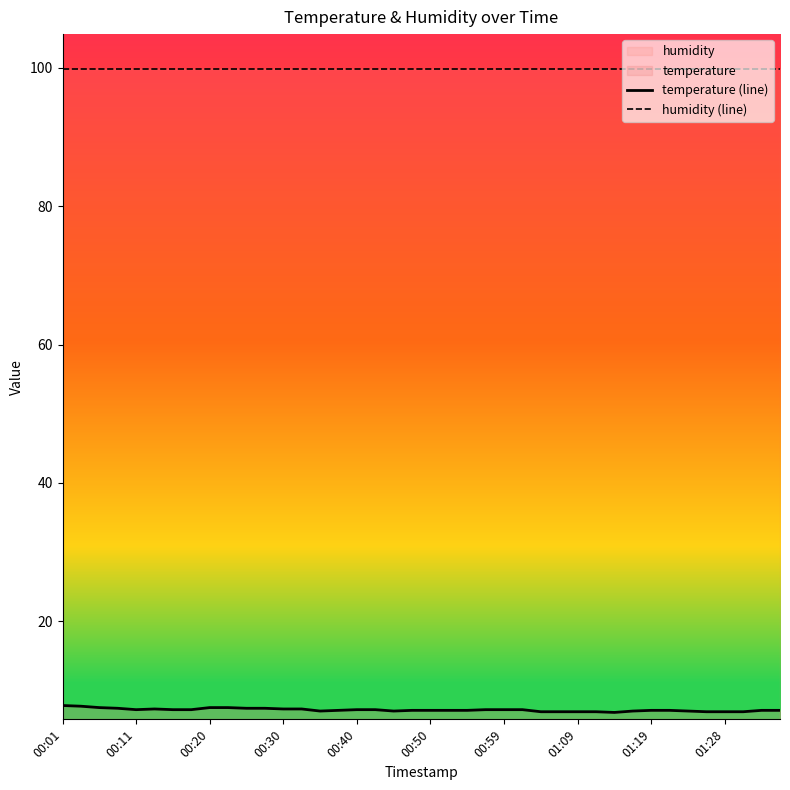

What is the average value of the humidity (line) series?

99.9